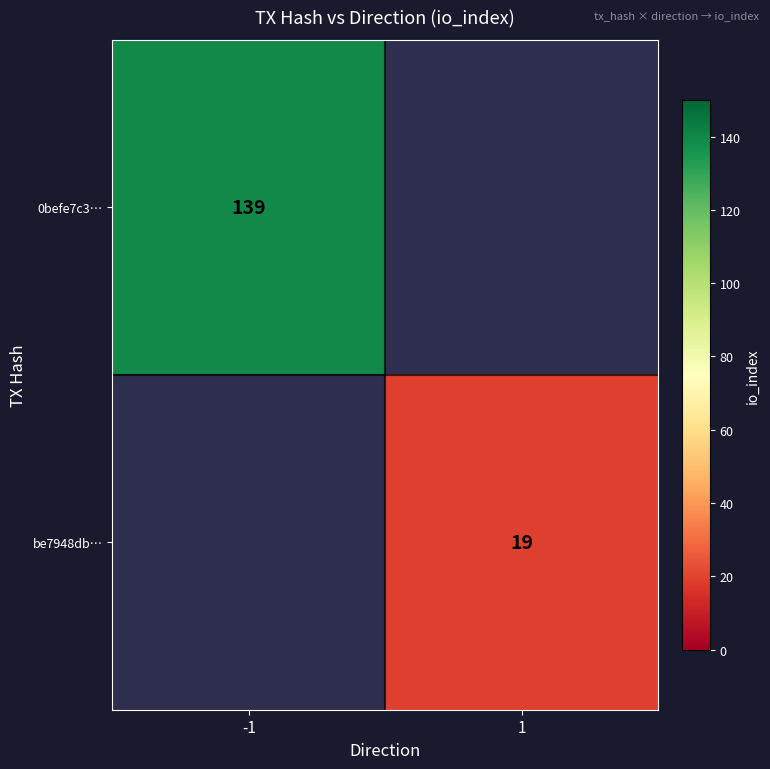

Is the value of be7948db… at 1 greater than the value of 0befe7c3… at -1?

No